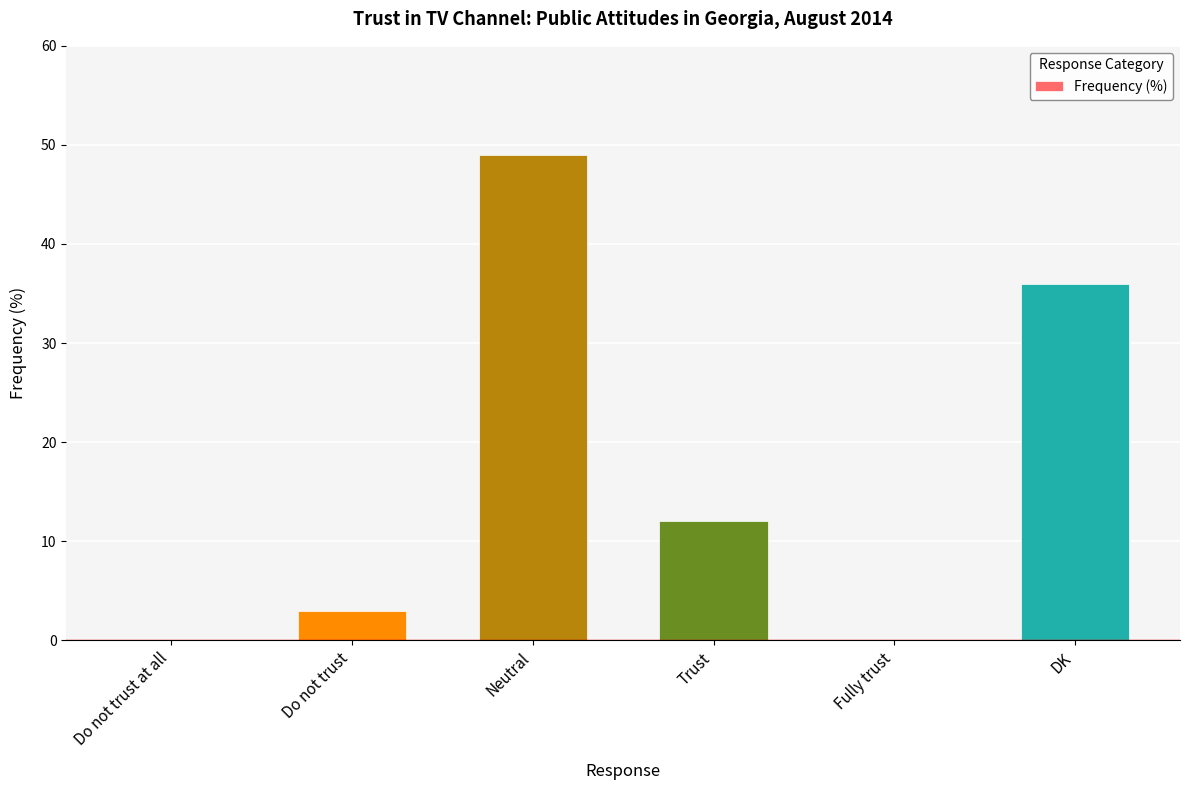

Between Do not trust at all and DK, which is larger?

DK